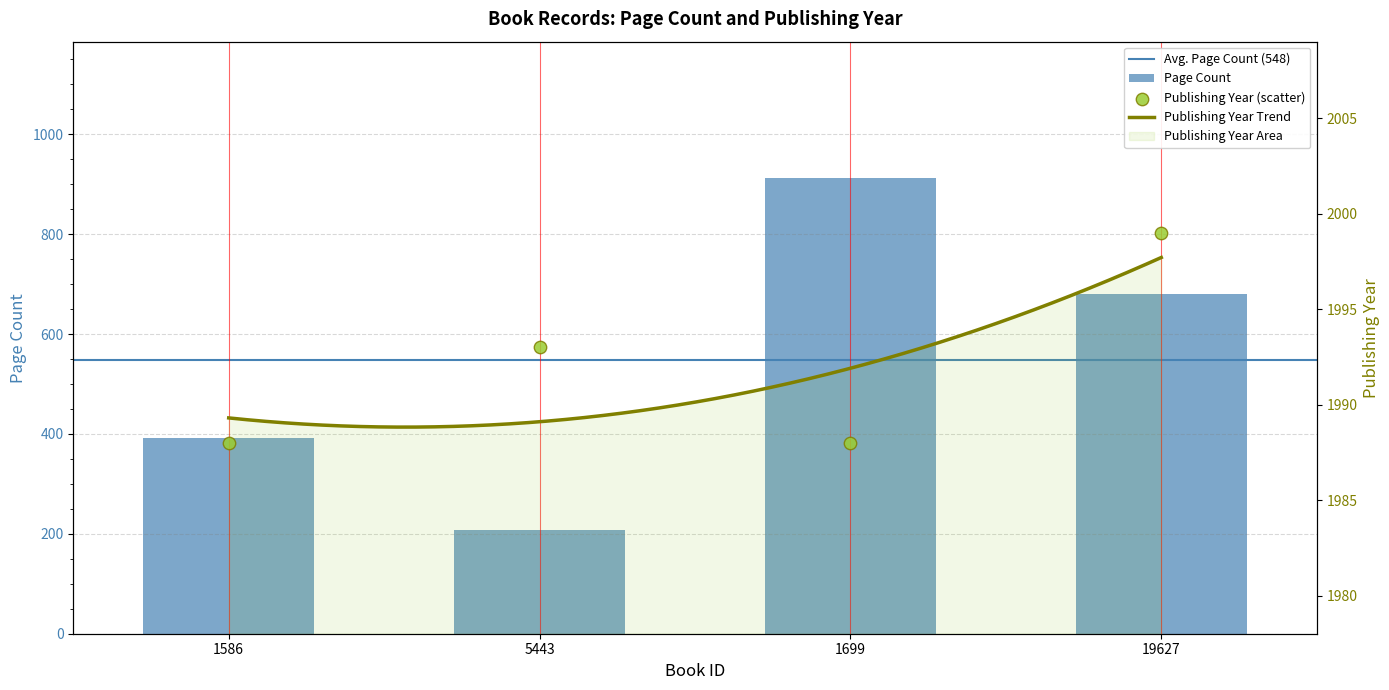

Which series has the largest Y range (max minus min)?

pageCount